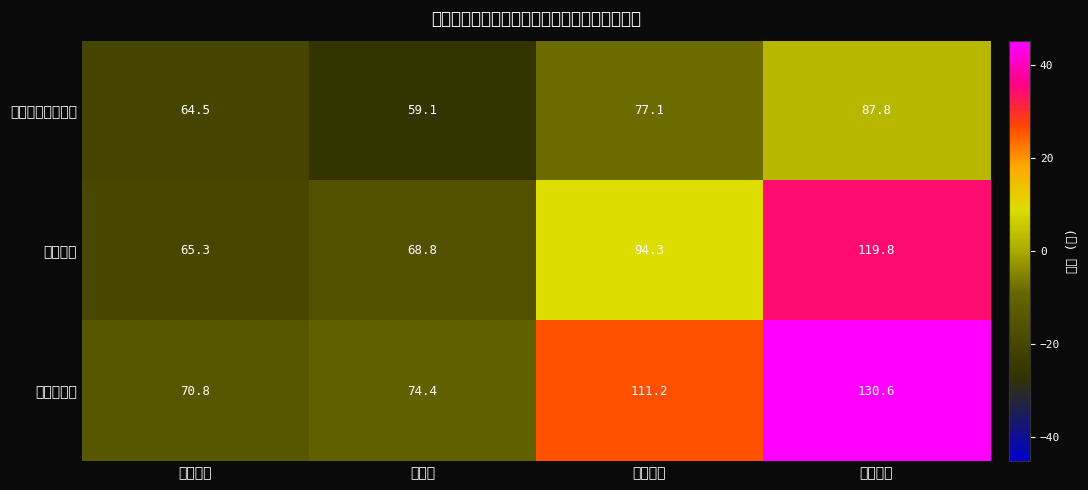

Which series changed the most between 政治理论 and 业务课二?

计算机技术